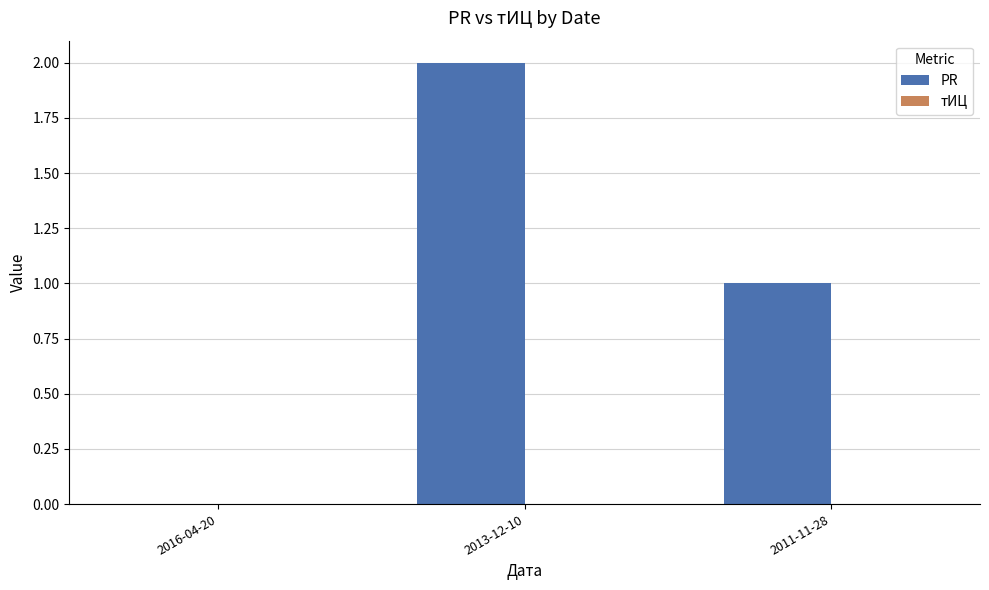

Reading right to left, transcribe all the data shown in this chart.

2011-11-28=1	2013-12-10=2	2016-04-20=0